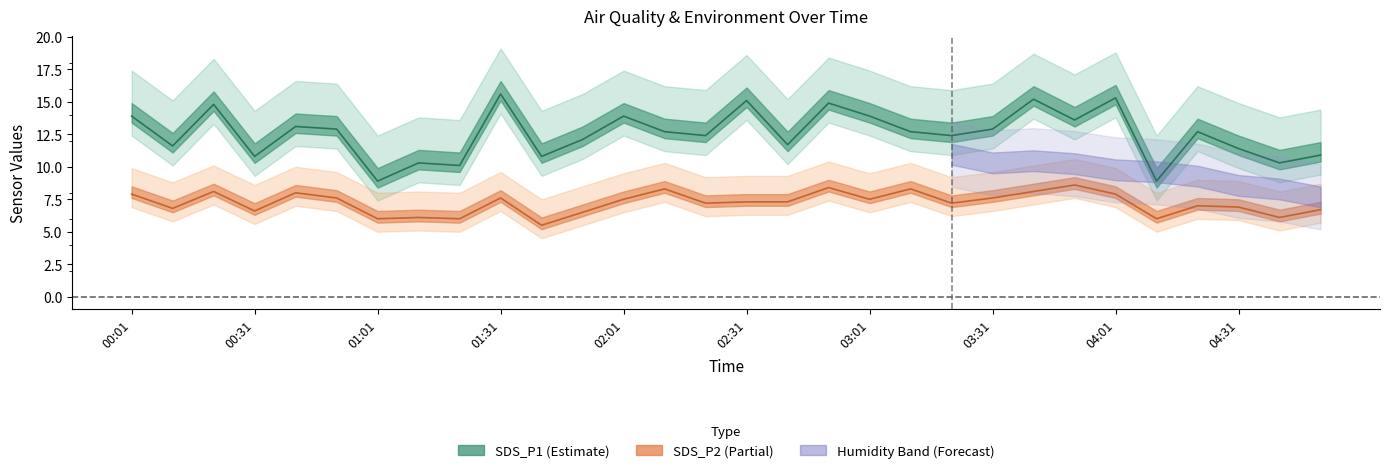

At how many categories does at least one series exceed 5?

30